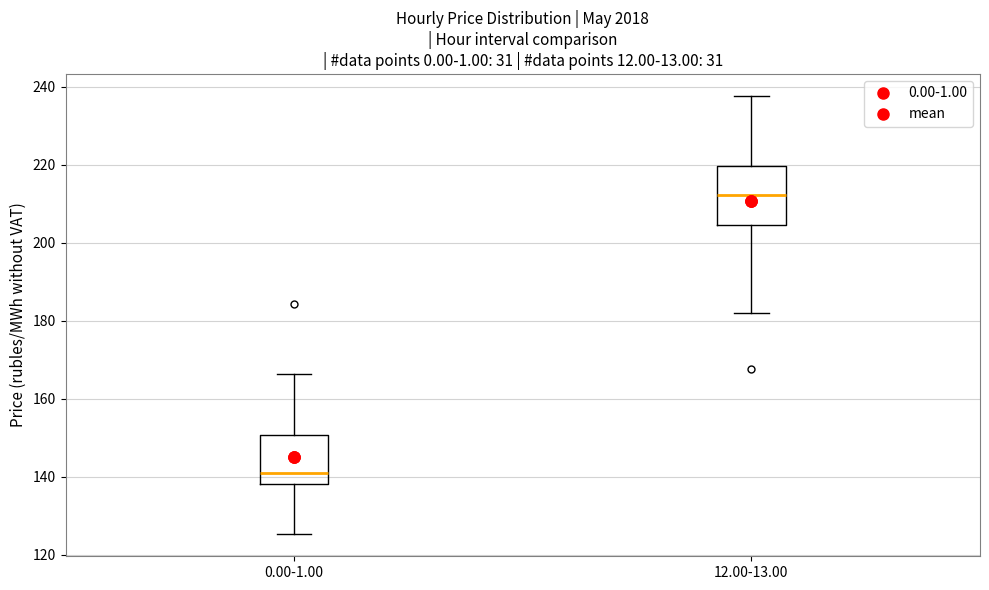

Which box is the tallest, from its lower edge to its upper edge?

12.00-13.00